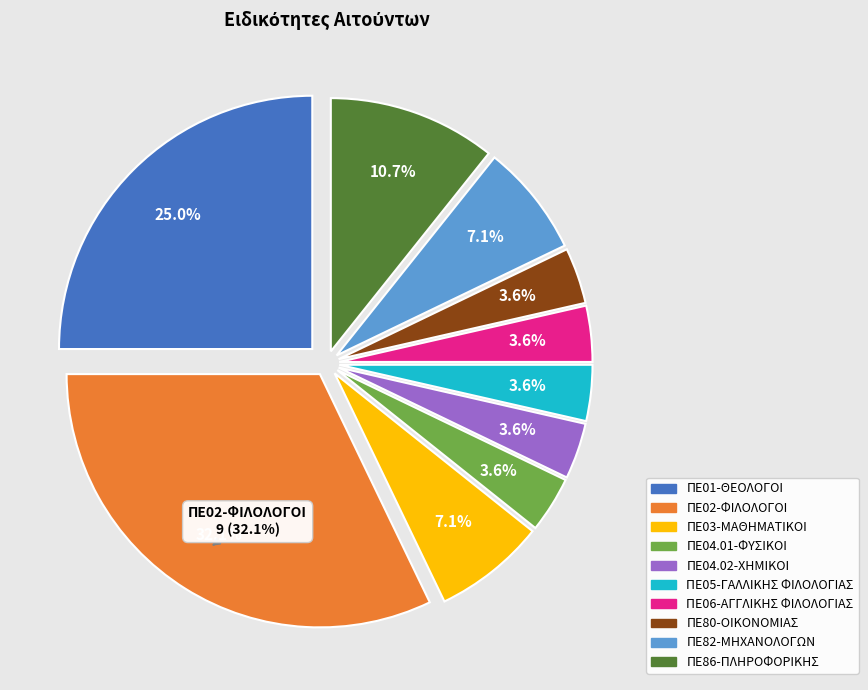

Count the number of slices in the pie.

10